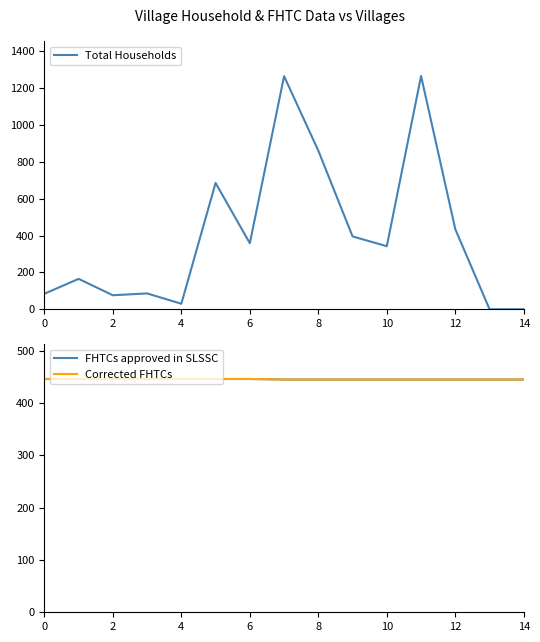

What is the highest value of the Total Households series?

1265